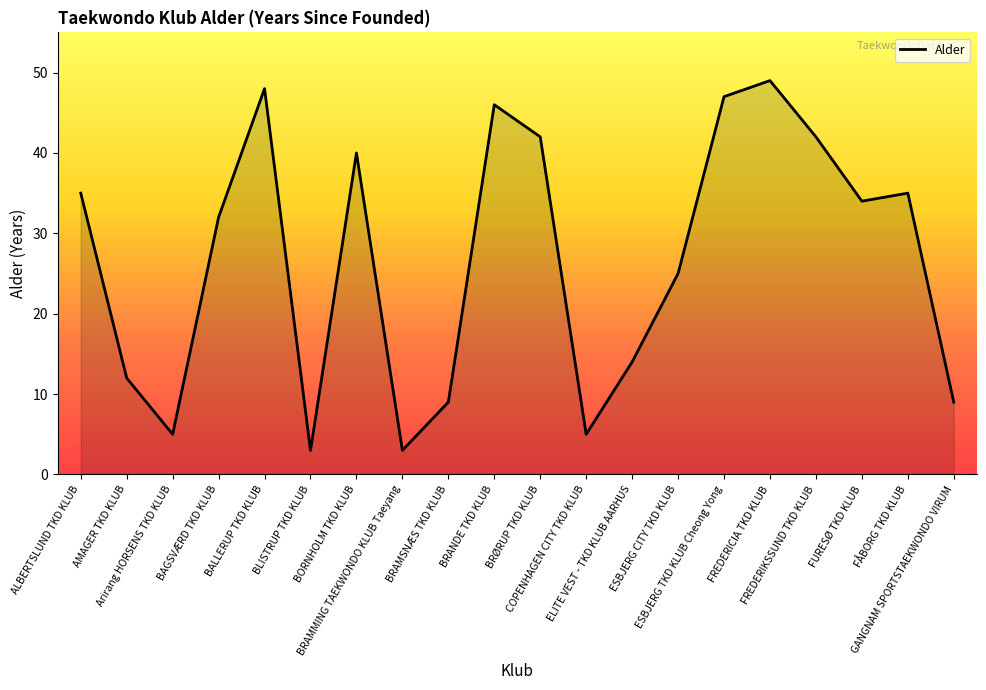

What is the ratio of the value at GANGNAM SPORTSTAEKWONDO VIRUM to the value at BLISTRUP TKD KLUB?

3.0